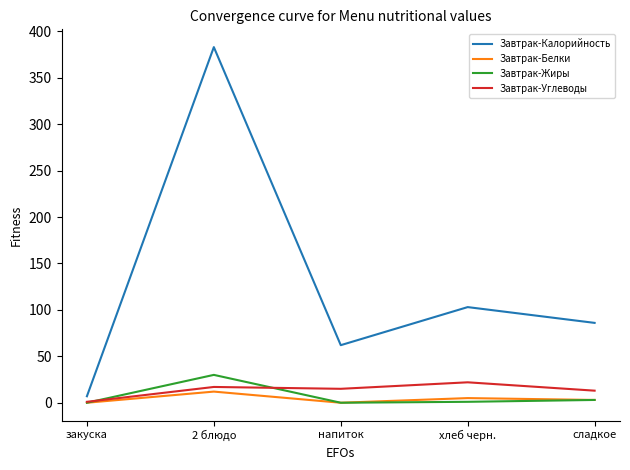

Where is Завтрак-Калорийность nearest to the value 195?

хлеб черн.